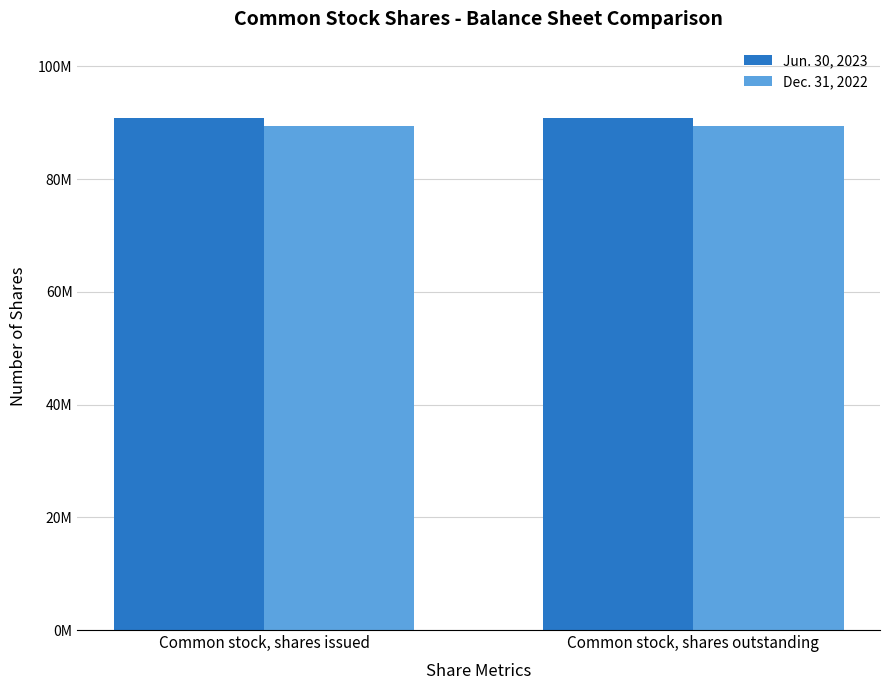

Does the chart contain any negative values?

No